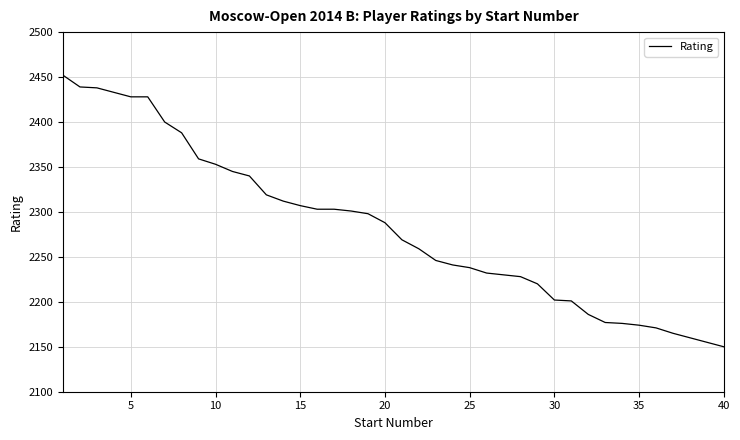

What is the maximum value shown in the chart?

2452